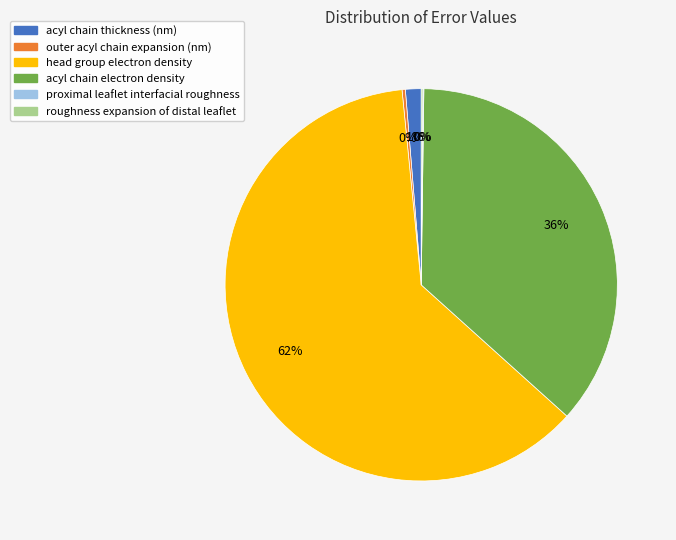

True or false: acyl chain thickness (nm) accounts for 12% of the total.

False